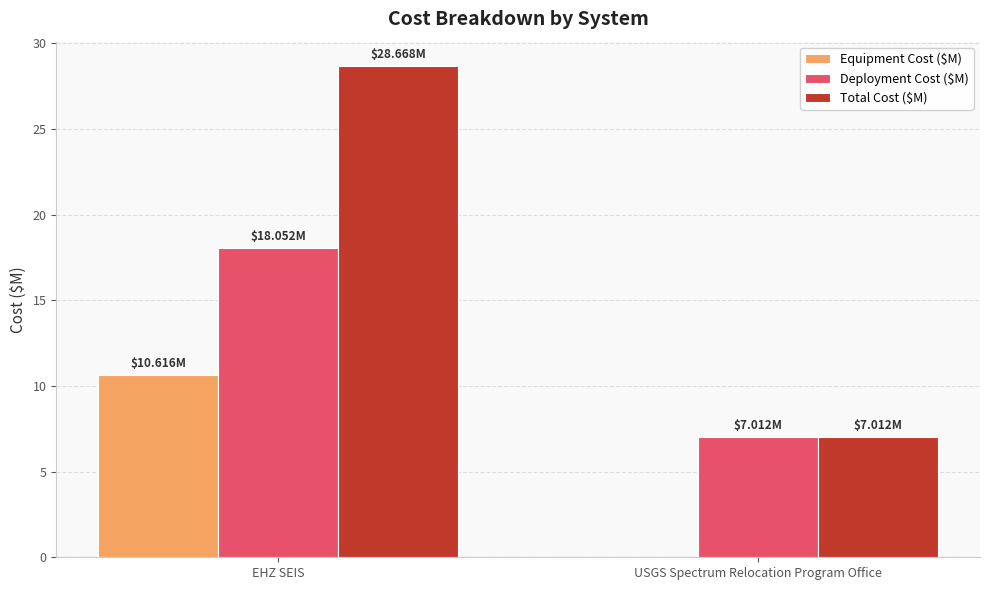

What are all the series names shown in the legend?

Equipment Cost ($M), Deployment Cost ($M), Total Cost ($M)